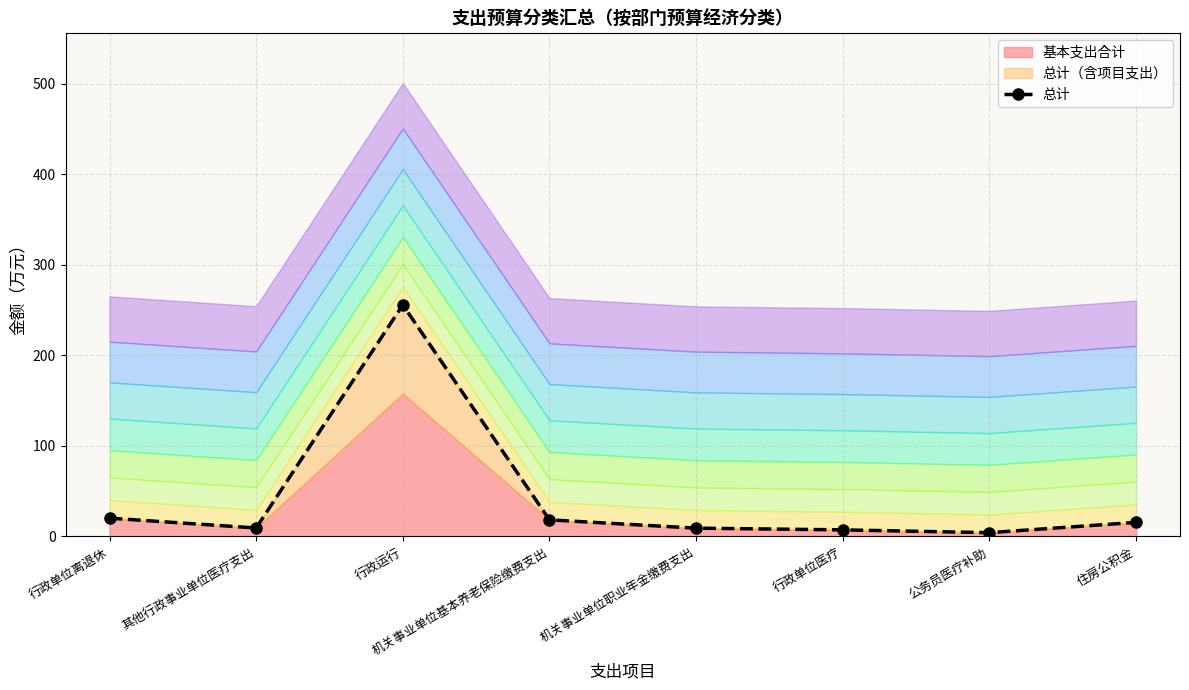

Which label corresponds to the smallest value in the chart?

公务员医疗补助